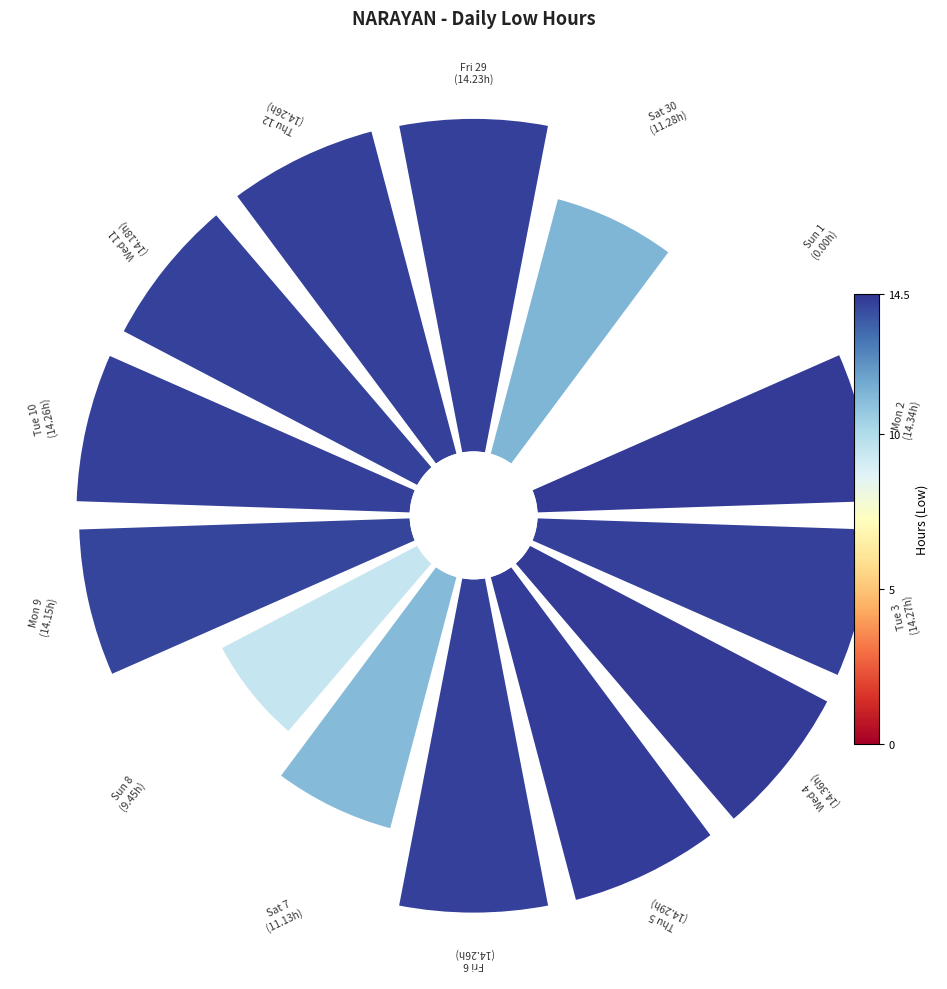

Does 0 represent more than half of the total?

No